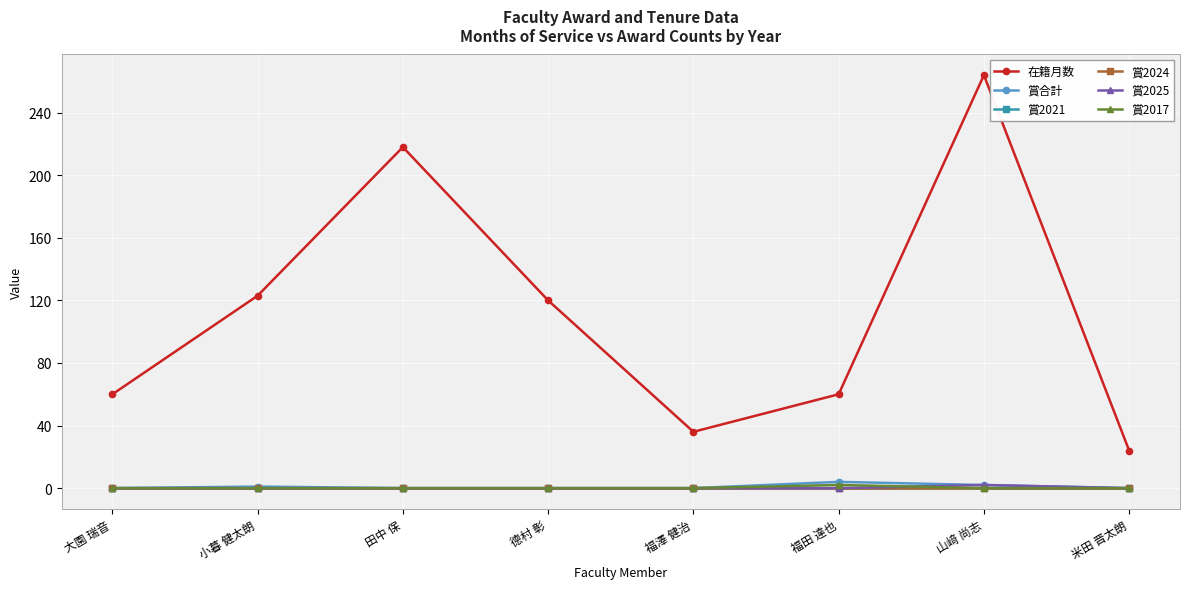

What is the value of the 賞合計 point at the 6th from the left?

4